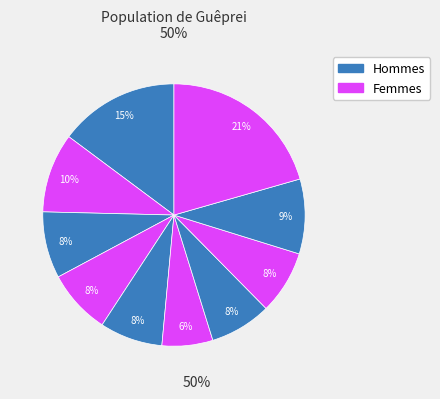

How many segments does this pie chart have?

10